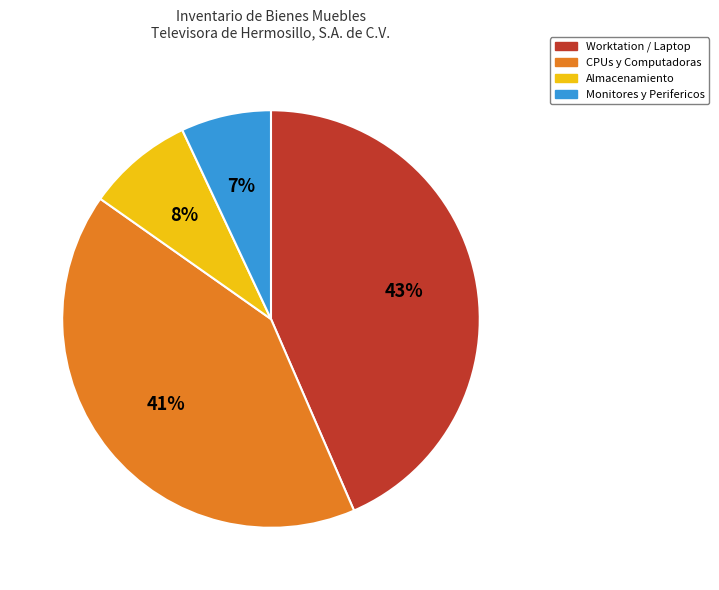

Is there a majority slice in this chart?

No